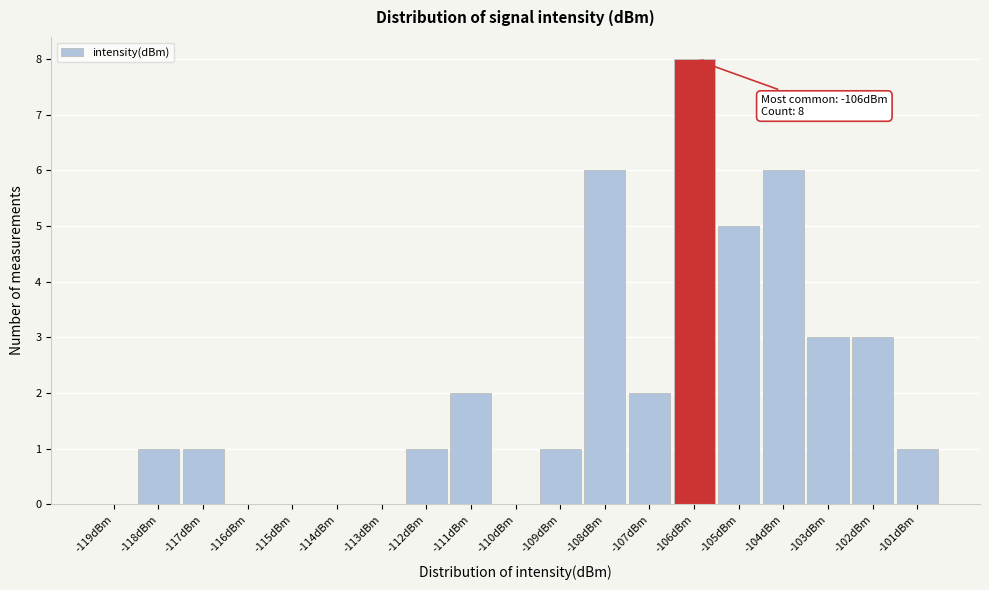

Which range on the x-axis has the tallest bar?

-106.5 to -105.5